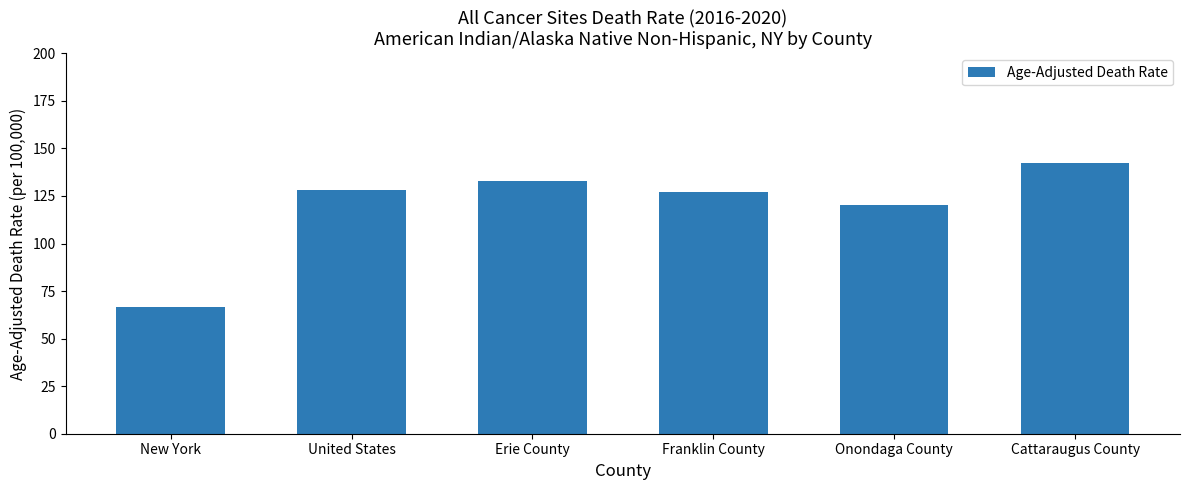

True or false: the data shows 142.3 at Cattaraugus County.

True